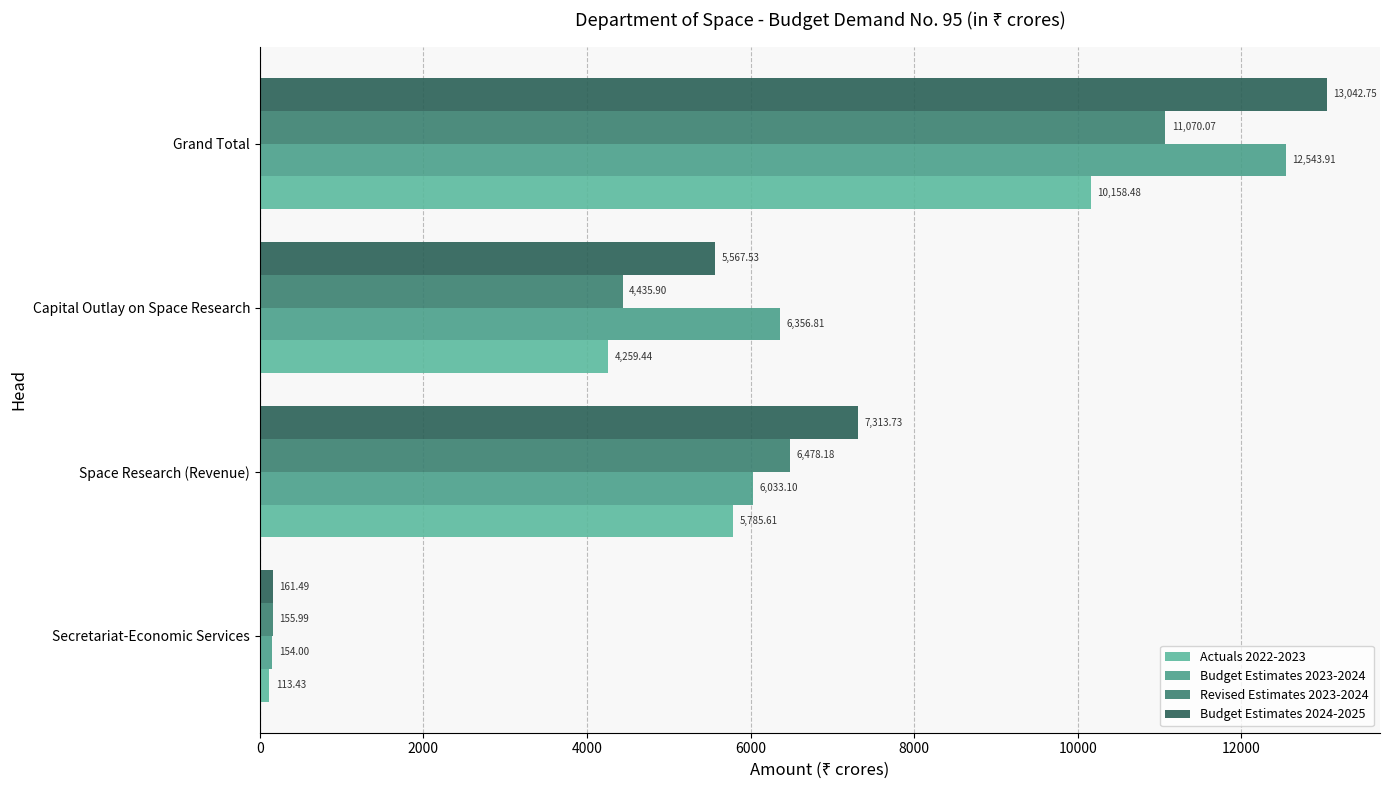

Which series has the largest range (max minus min)?

Budget Estimates 2024-2025